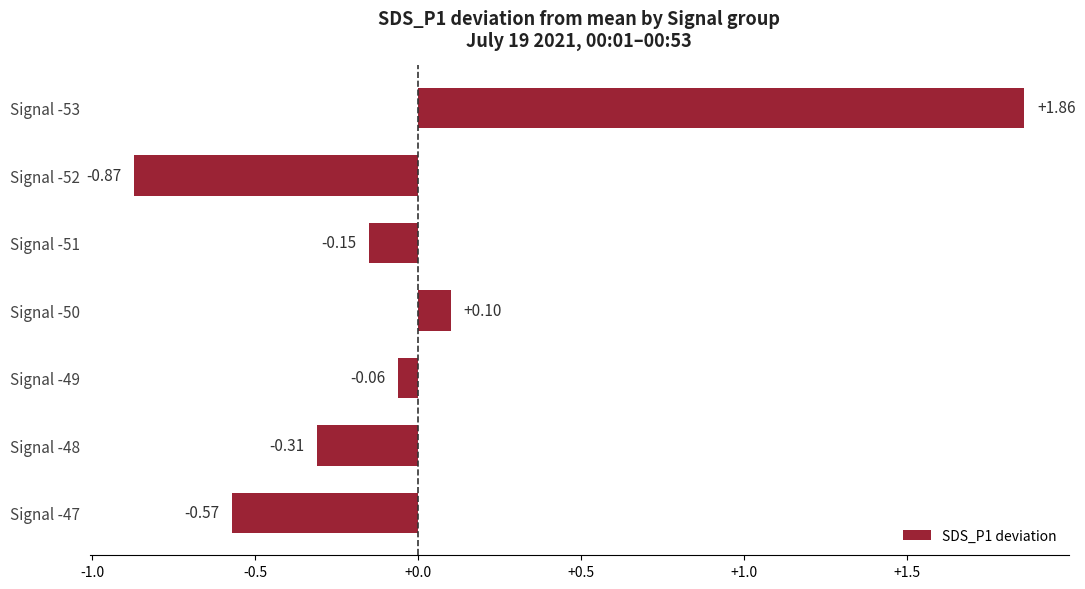

Count the number of categories in the chart.

7